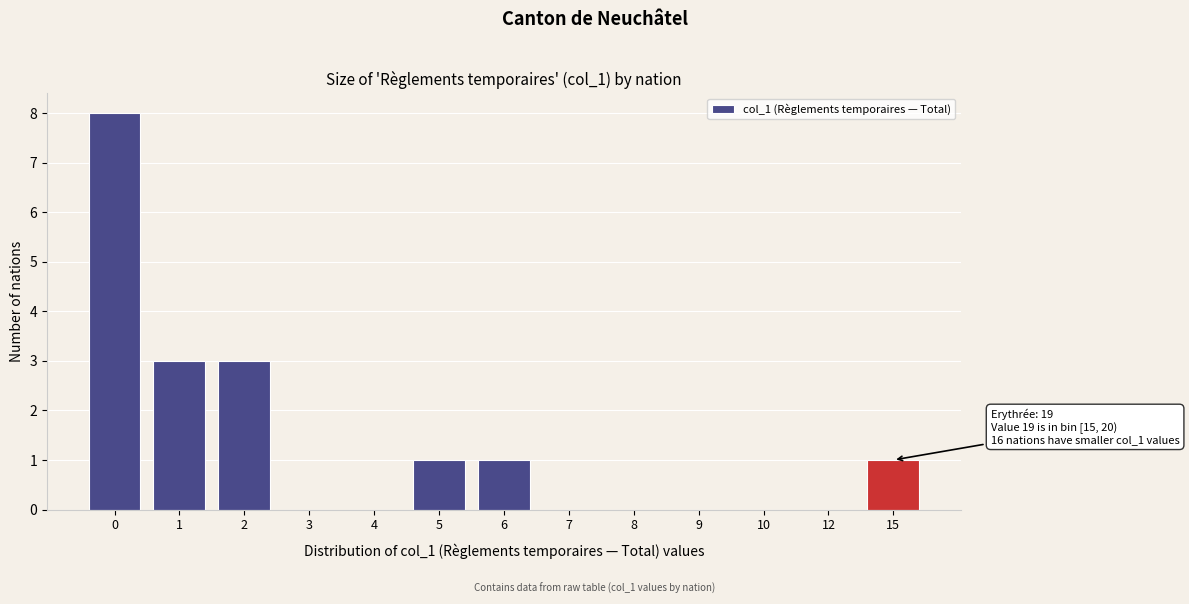

Reading left to right, transcribe all the data shown in this chart.

0=8	1=3	2=3	3=0	4=0	5=1	6=1	7=0	8=0	9=0	10=0	12=0	15=1